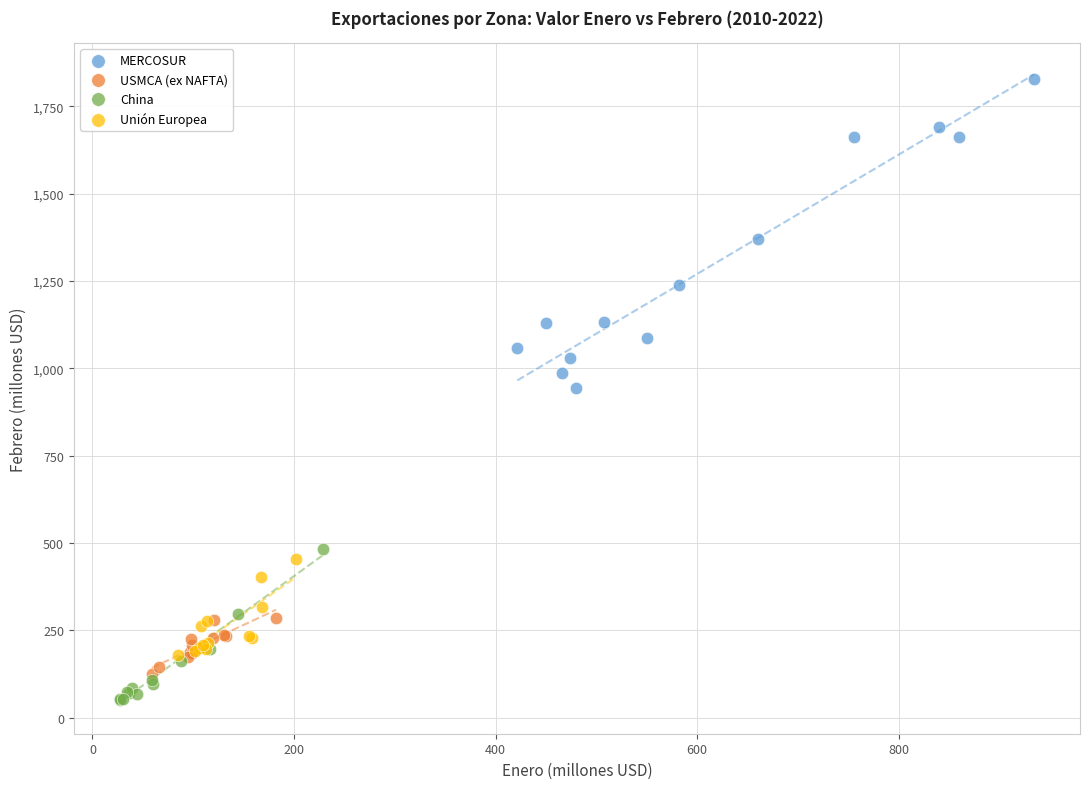

Which series reaches the maximum Y coordinate?

MERCOSUR